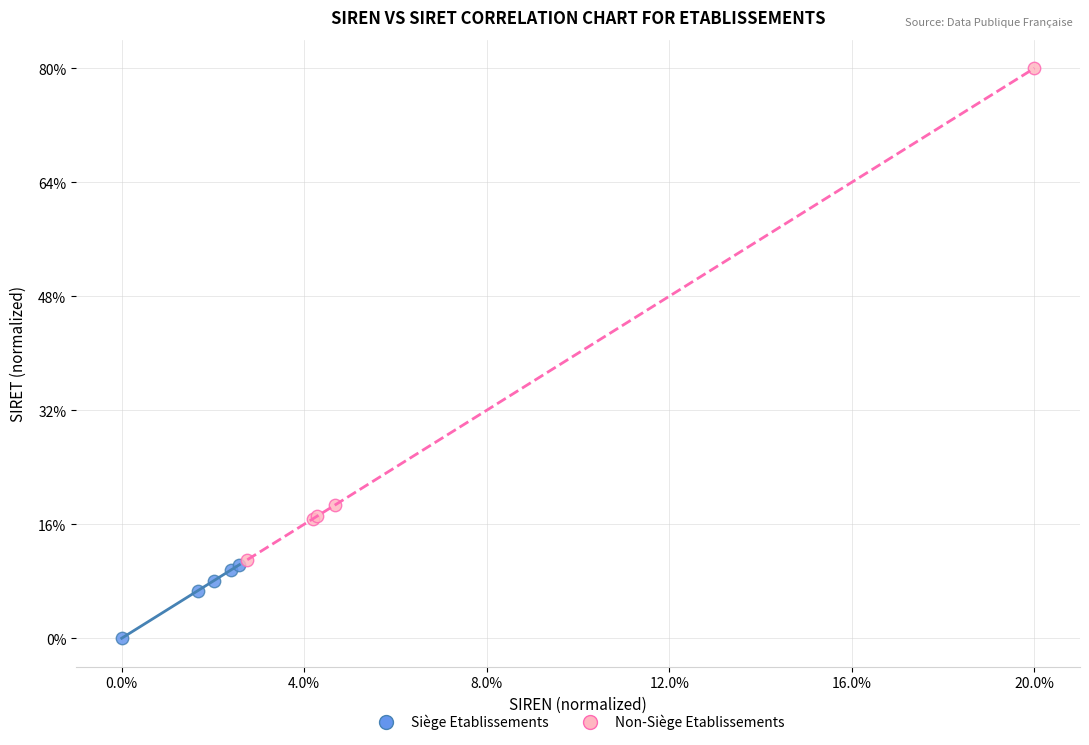

What are all the series names shown in the legend?

Siège Etablissements, Non-Siège Etablissements